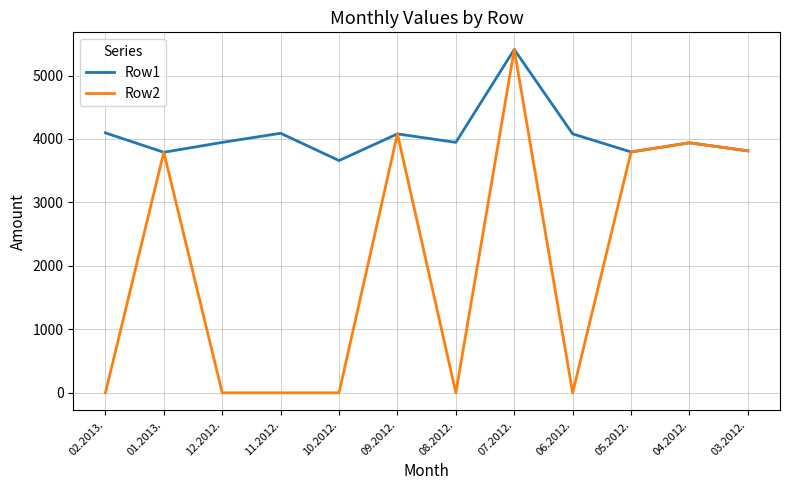

Which series has the largest total across all categories?

Row1